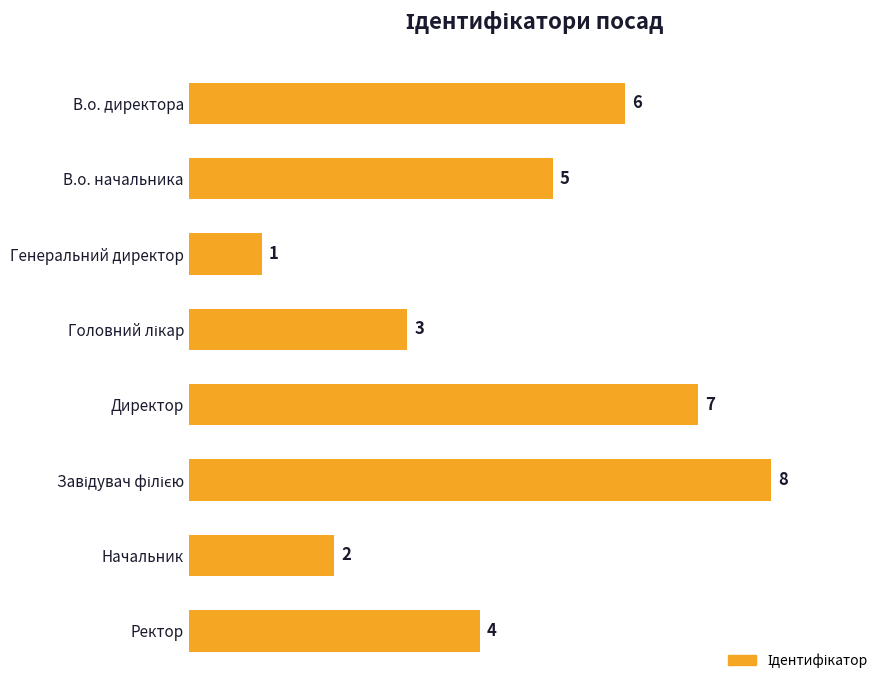

The chart shows a value of 2 at Начальник. True or false?

True